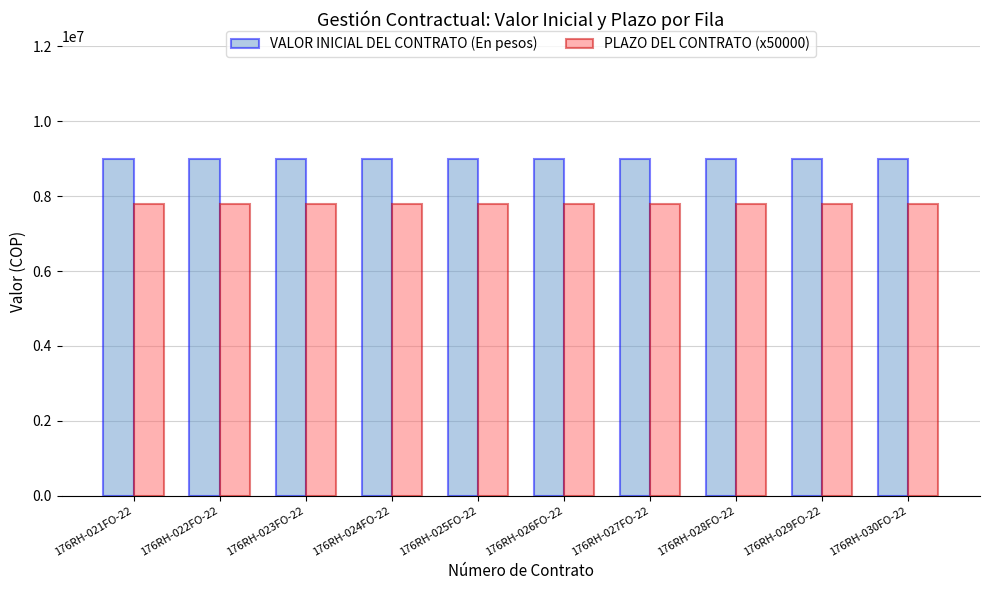

What are all the series names shown in the legend?

VALOR INICIAL DEL CONTRATO (En pesos), PLAZO DEL CONTRATO (x50000)